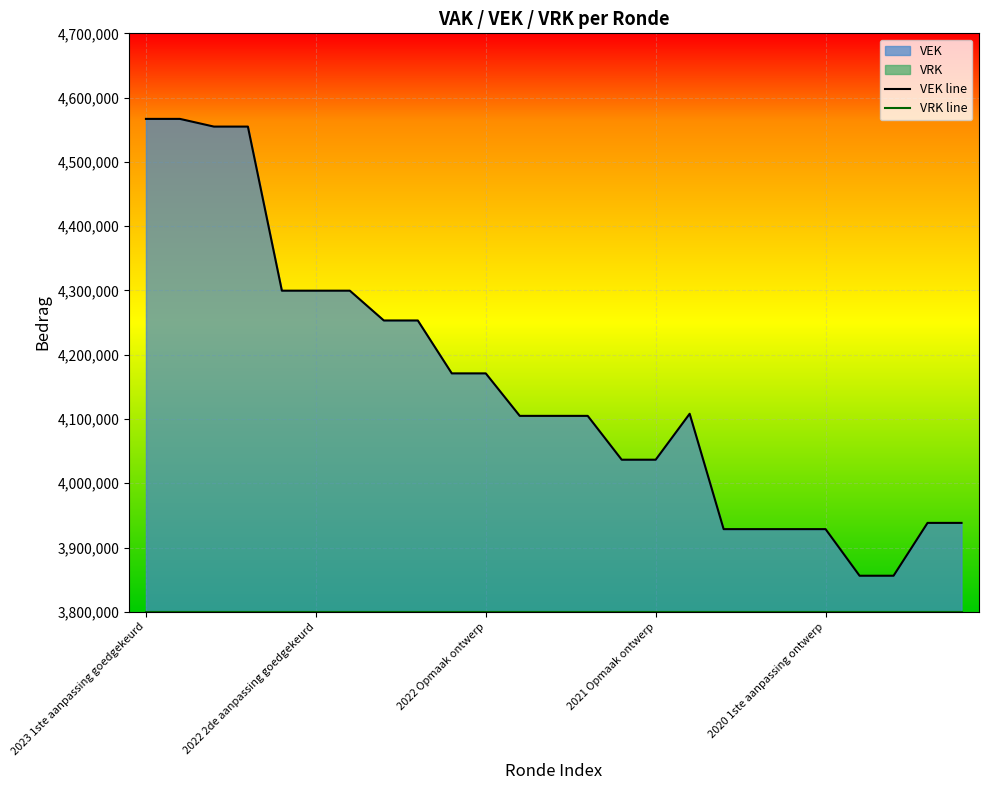

True or false: VEK line and VRK line intersect in this chart.

False